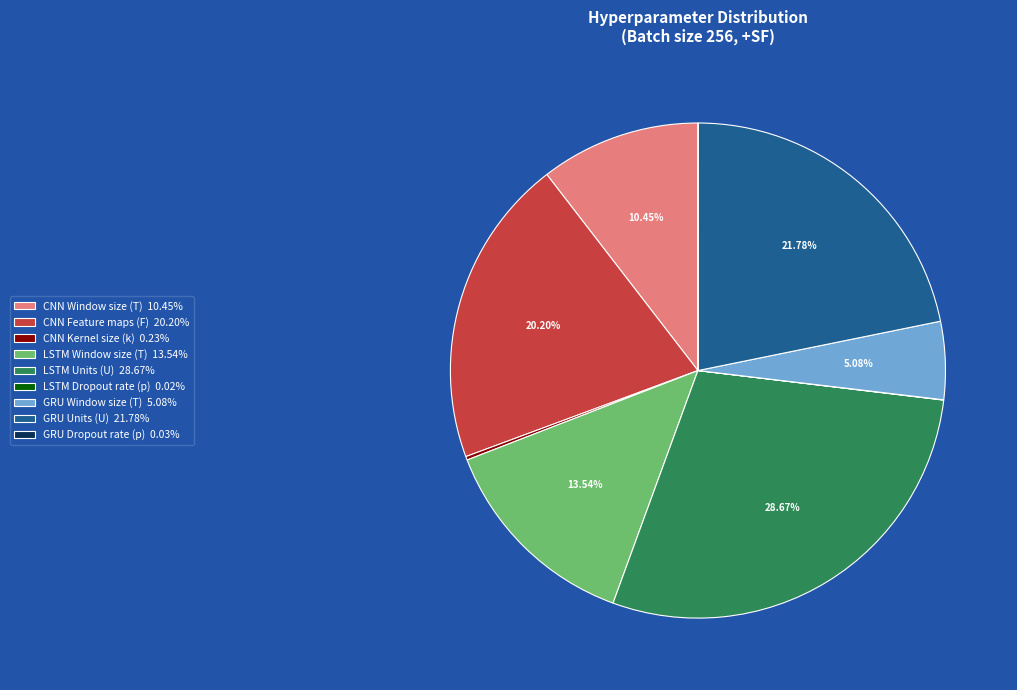

Do LSTM Window size (T) 13.54% and GRU Units (U) 21.78% together represent more than half of the pie?

No